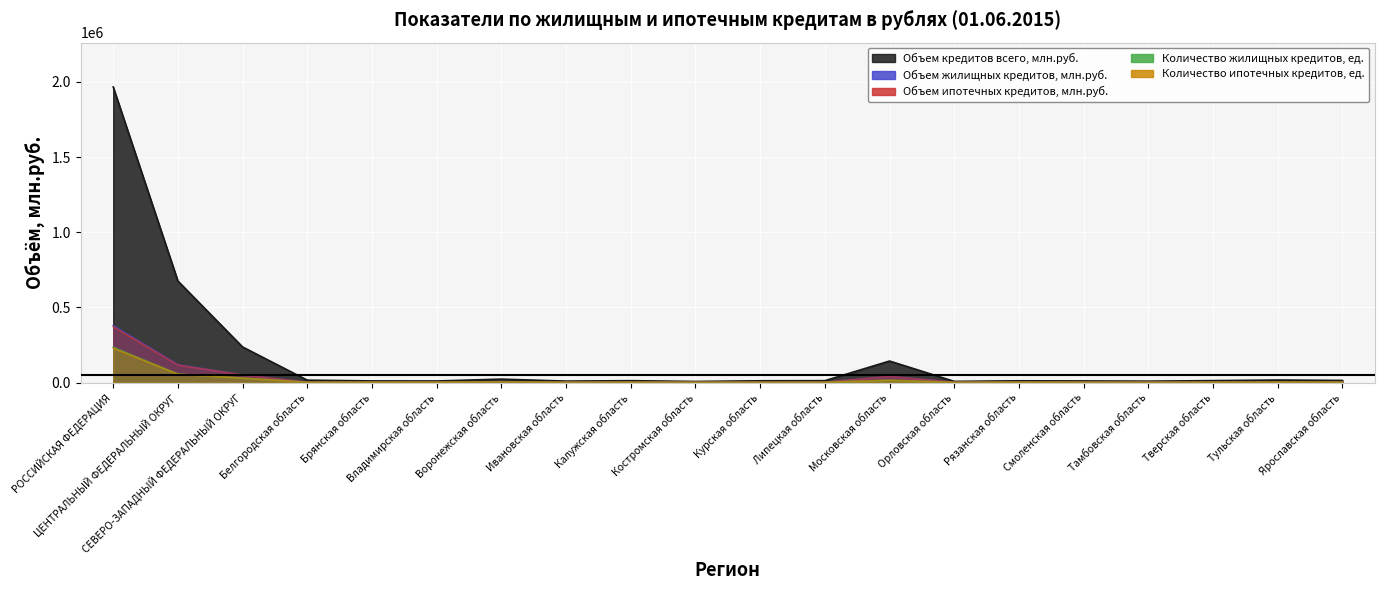

What is the label of the 7th point from the left?

Воронежская область